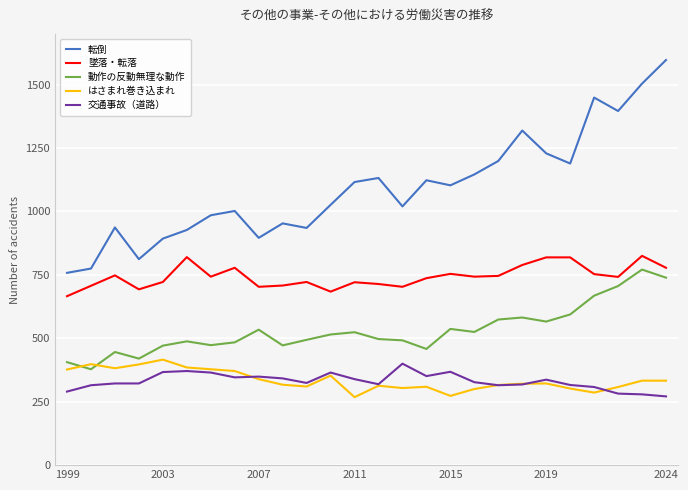

How many lines are shown in the chart?

5